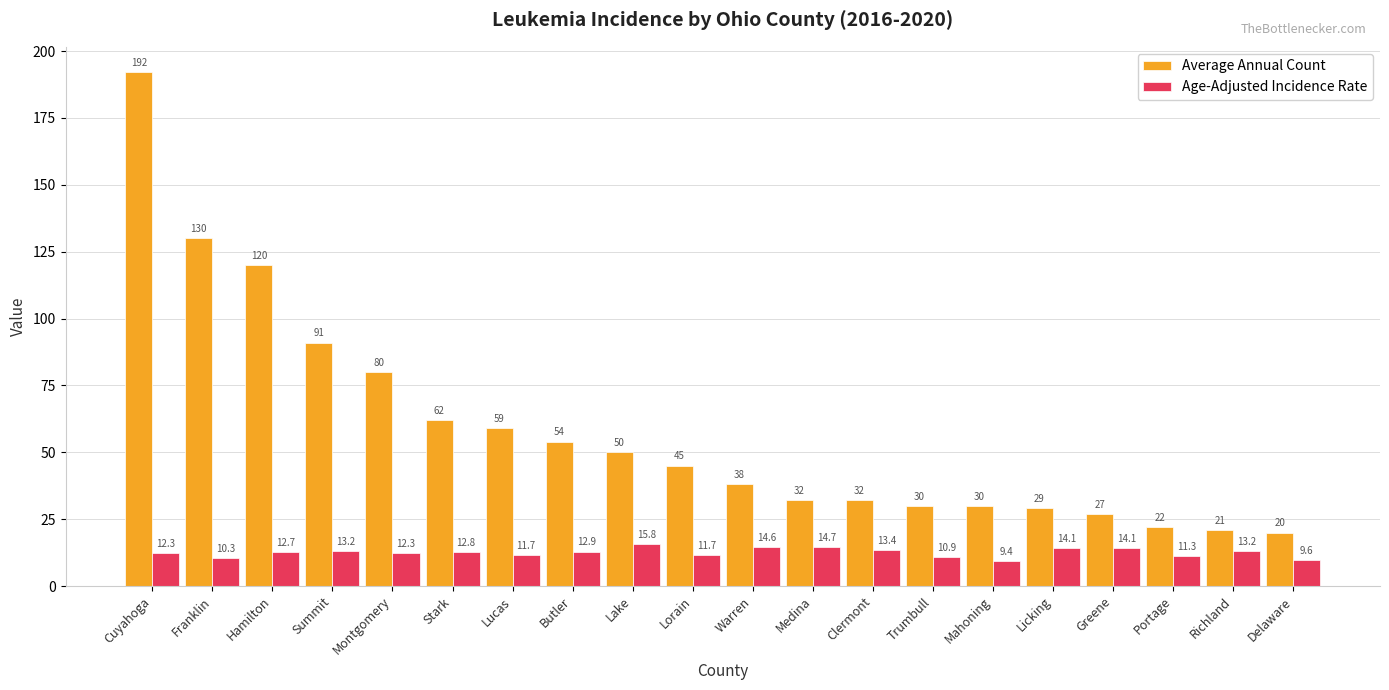

Which series has the widest spread of values?

Average Annual Count